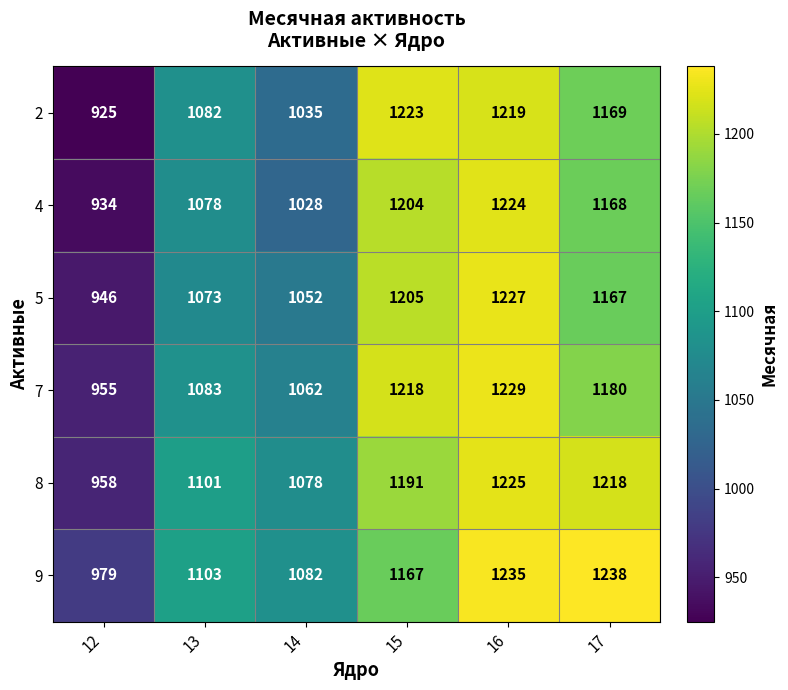

What is the average value of the 5 series?

1112